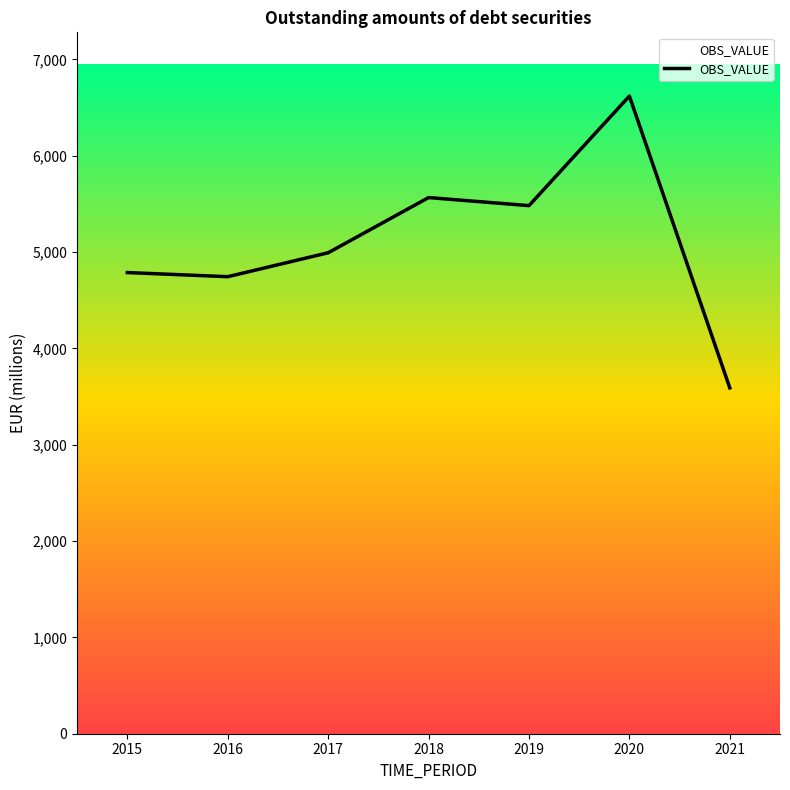

What is the sum of all values?

35780.8